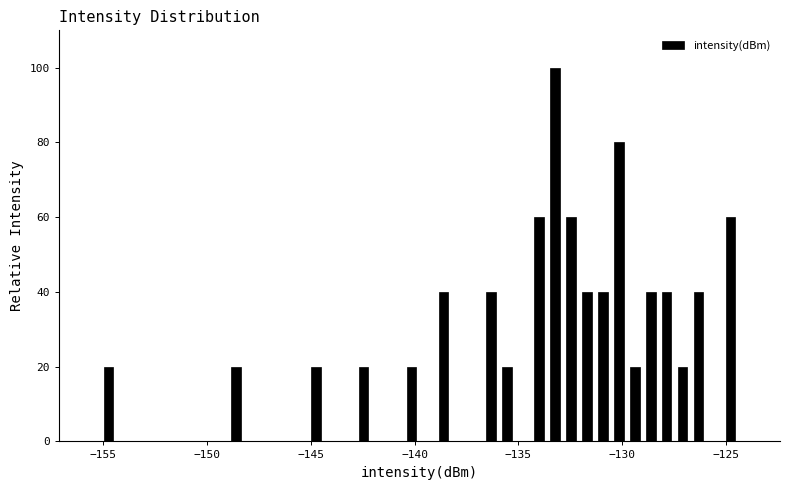

Read against the x-axis, roughly where is the centre of the tallest bar?

-133.0